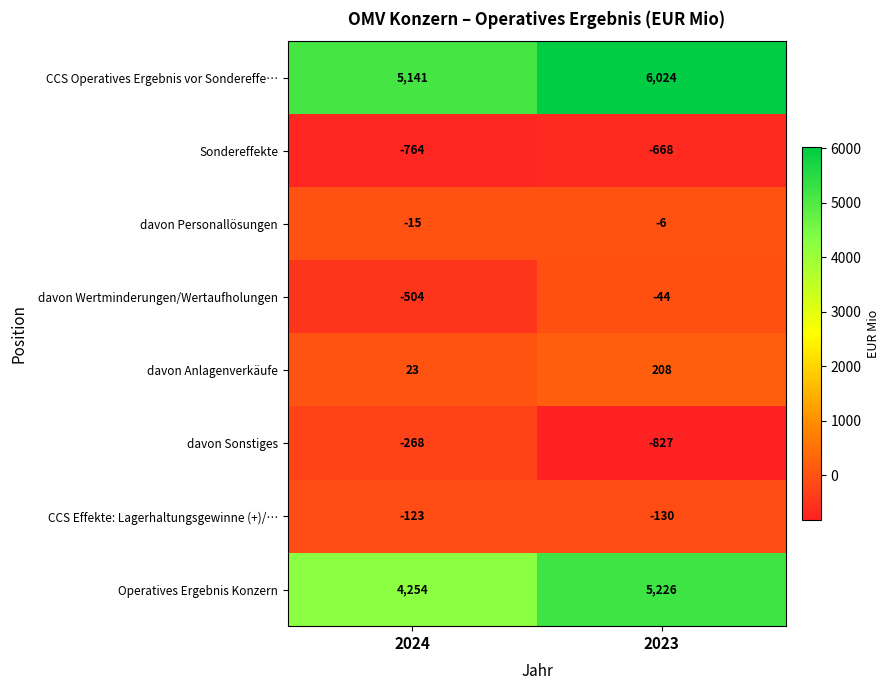

The value of Operatives Ergebnis Konzern at 2024 is 4254. True or false?

True